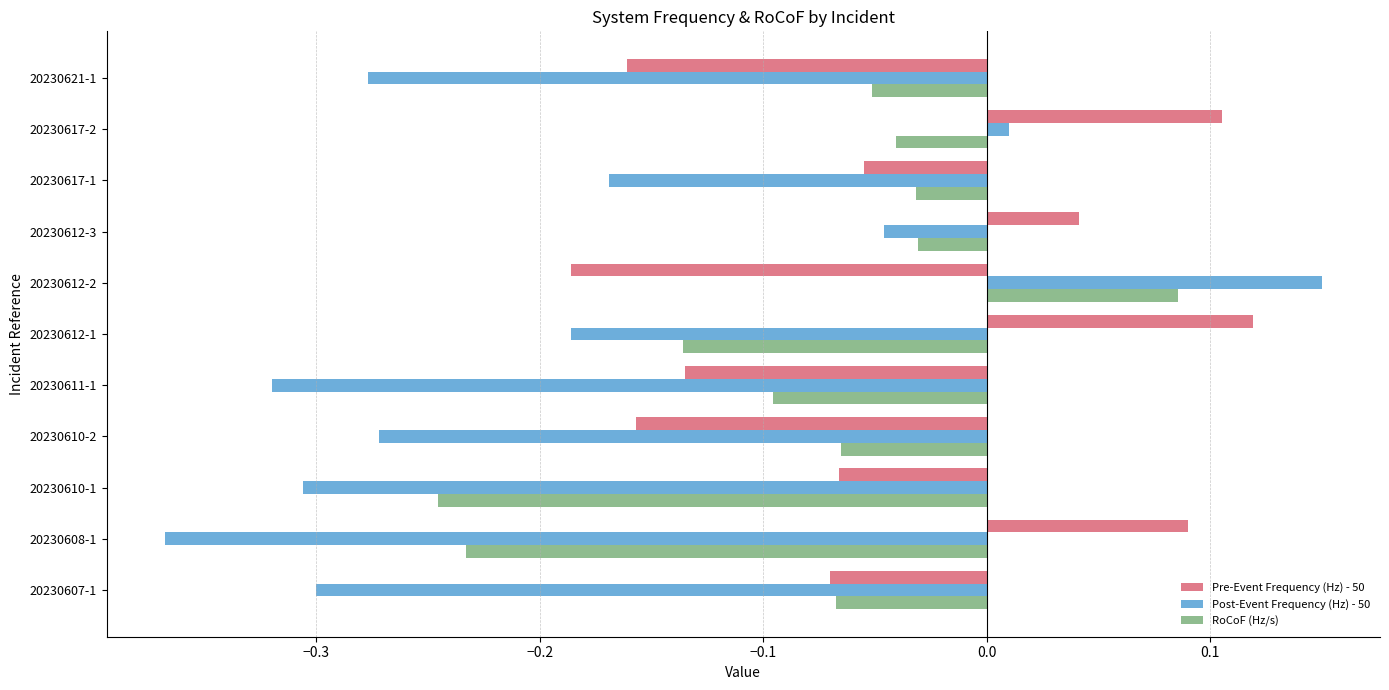

What is the spread (max minus min) of values at 20230612-2?

0.3